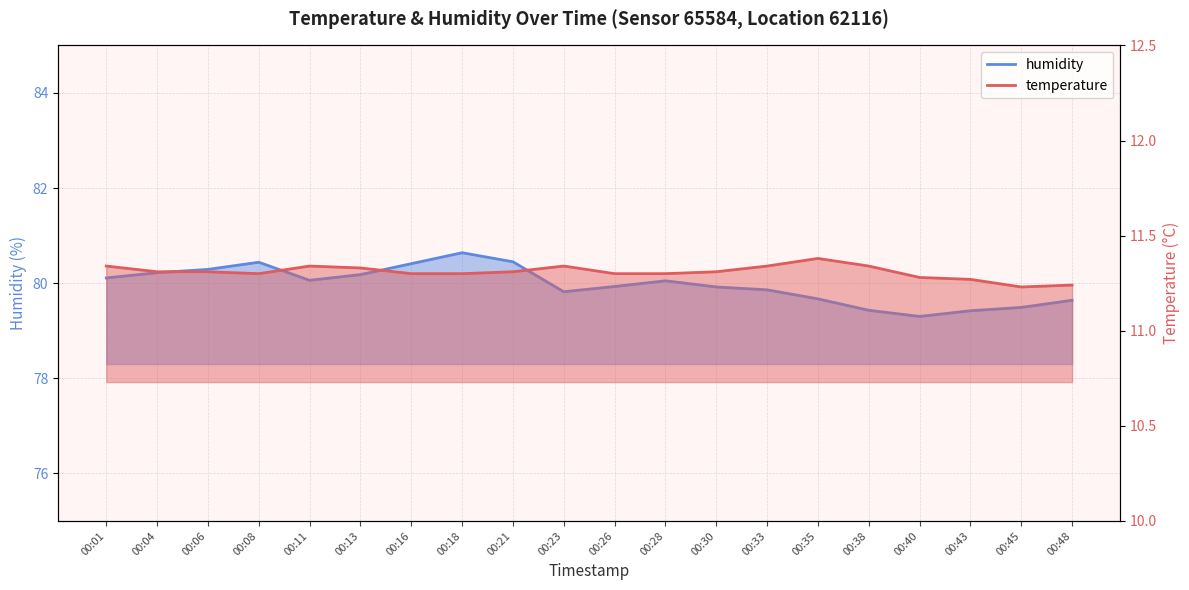

Which has a higher value, 00:01 or 00:11?

00:01